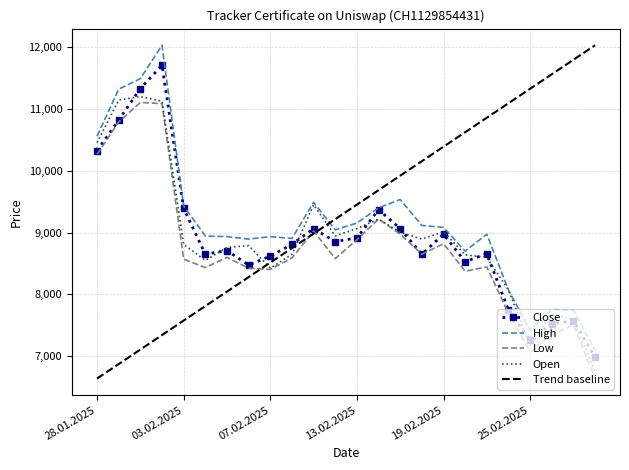

True or false: Trend baseline has more than 0 points higher than both neighbors.

False